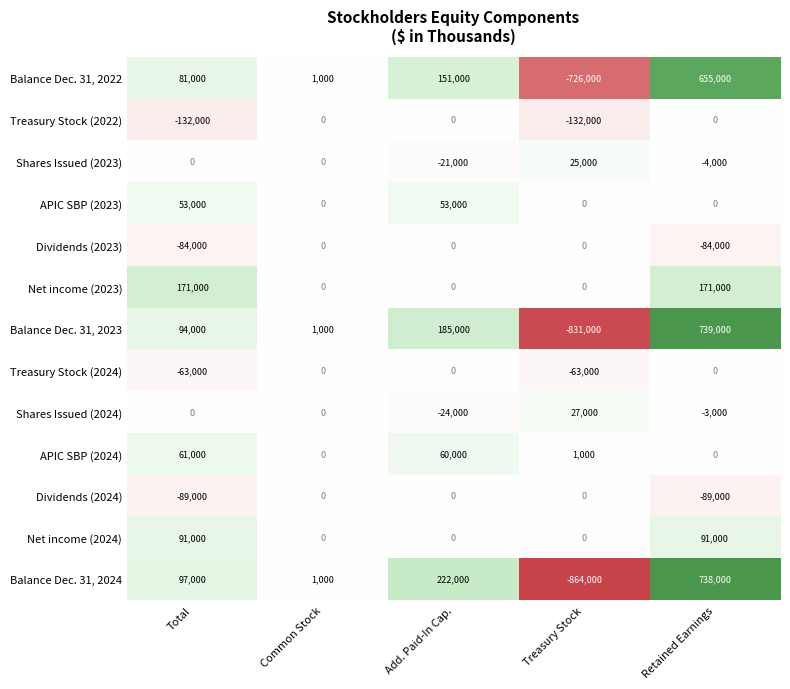

At which category is the sum across all series the highest?

Retained Earnings